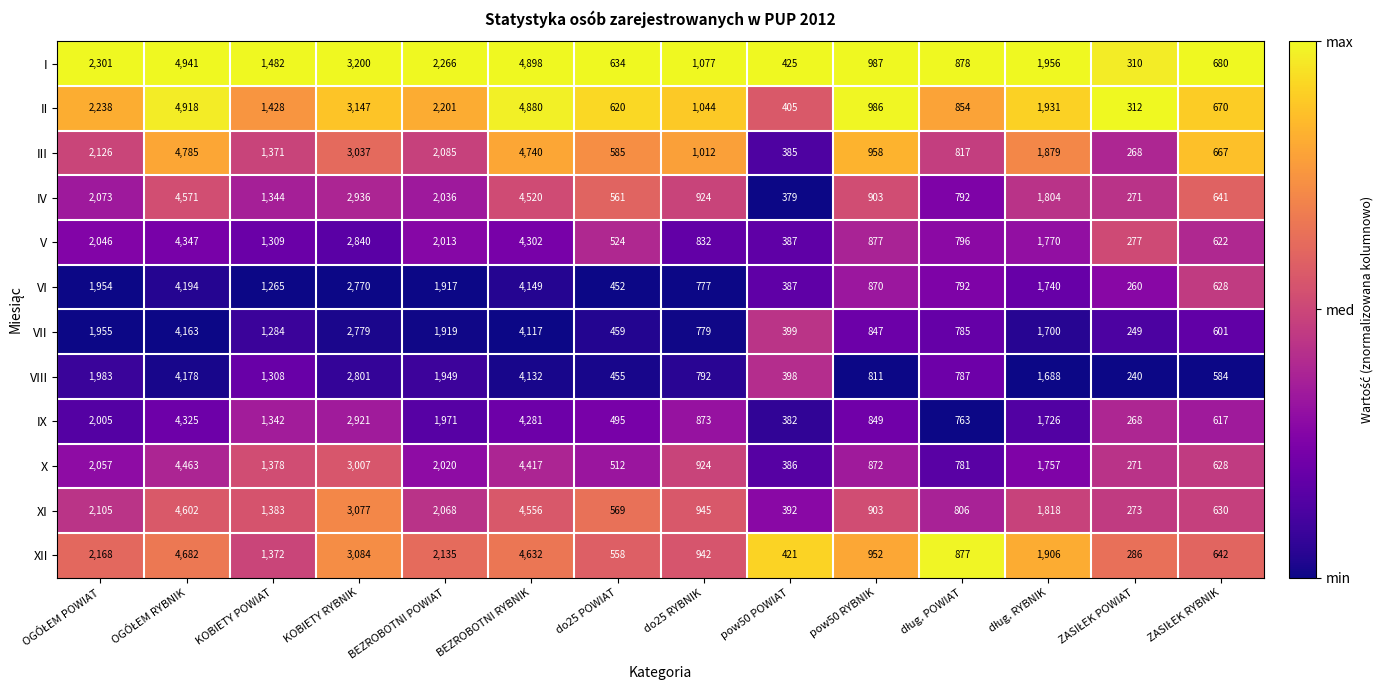

The value of VI at pow50 RYBNIK is 1424. True or false?

False